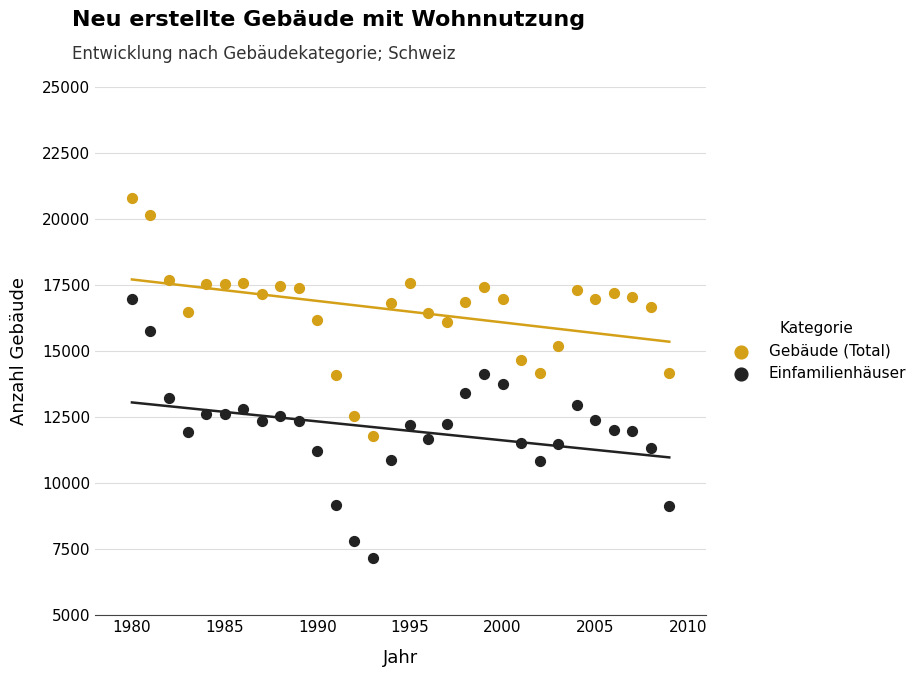

What is the X range (max minus min) for the scatter plot?

29